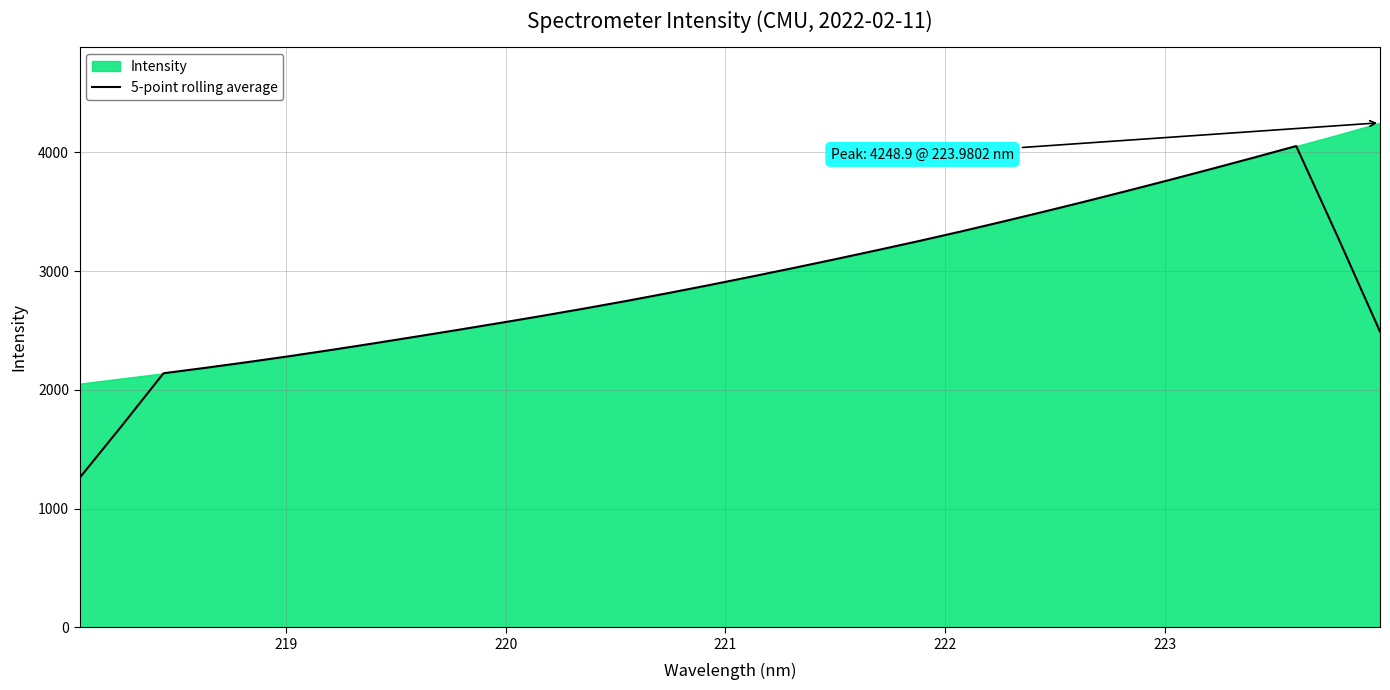

What is the highest value of the 5-point rolling average series?

4052.8